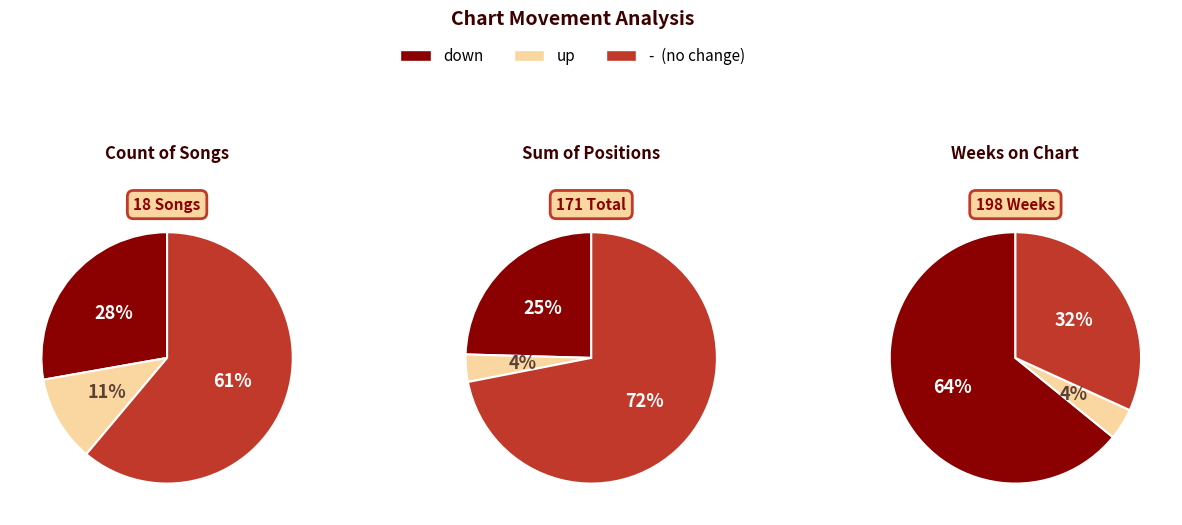

To the nearest percent, what is the difference between the largest and smallest slice percentages?

50%